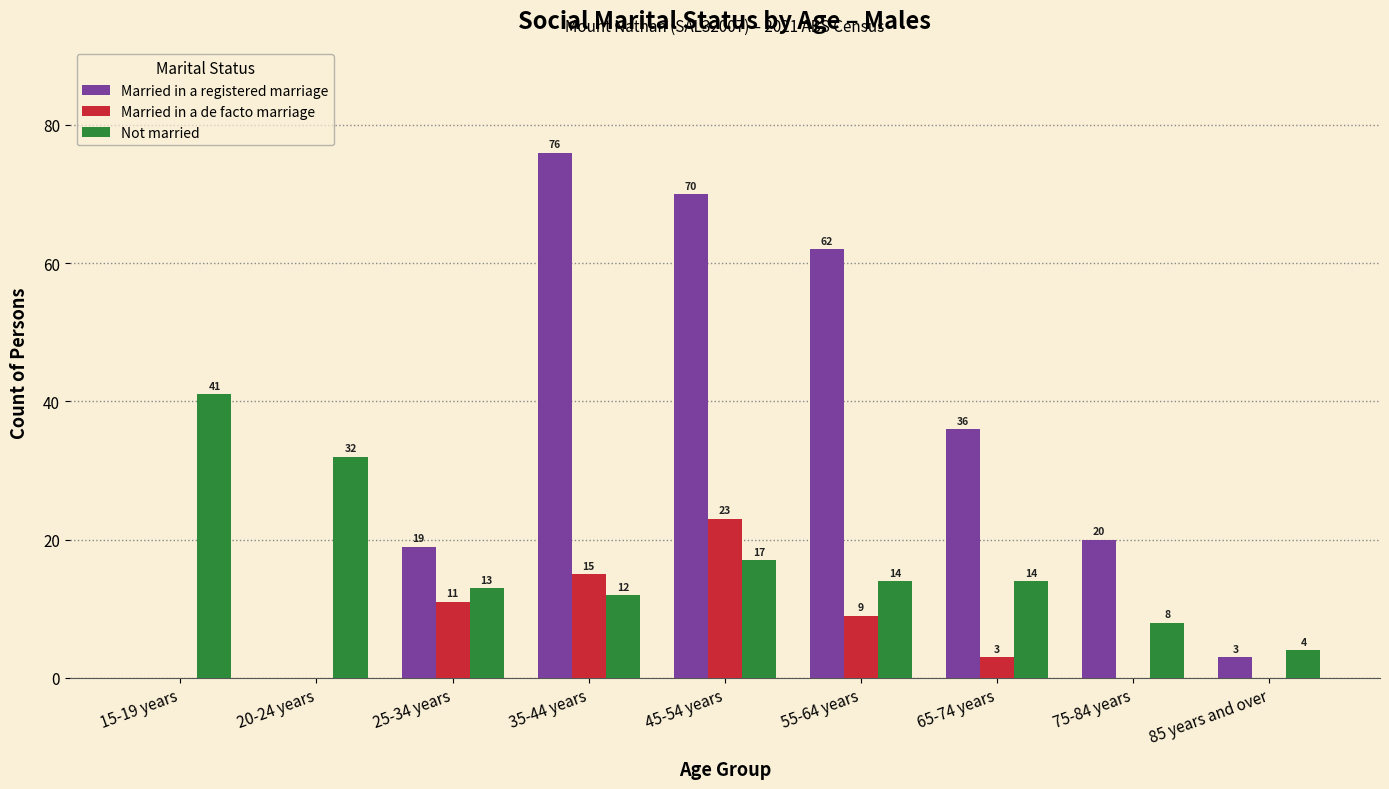

The Married in a de facto marriage series shows 23 at 45-54 years. True or false?

True